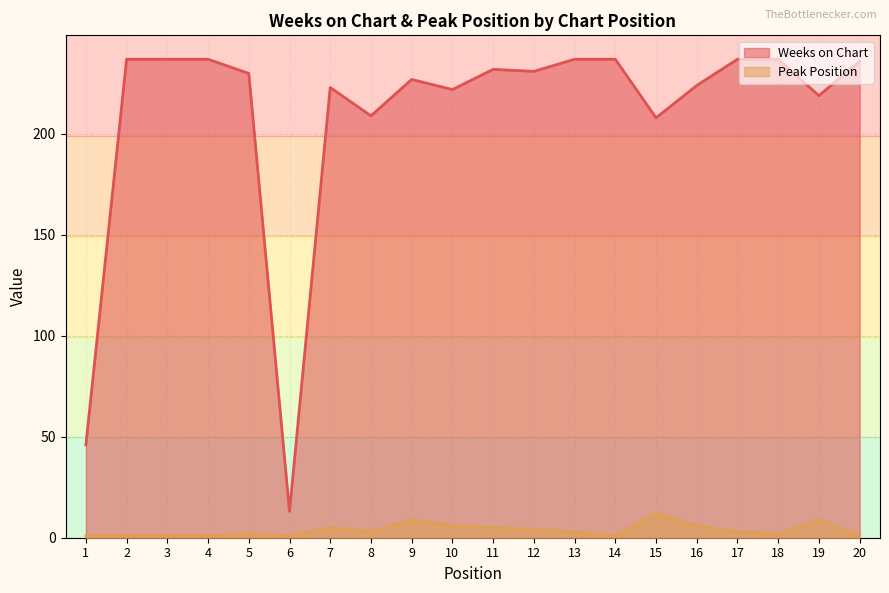

What are all the series names shown in the legend?

Weeks on Chart, Peak Position